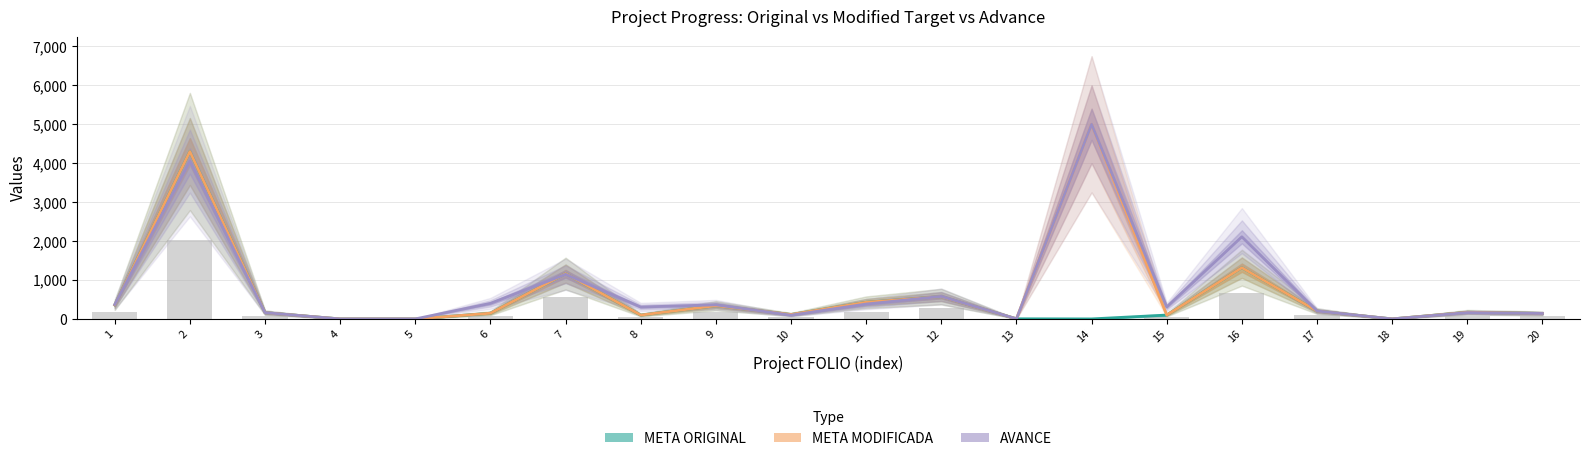

Reading left to right, what are all the values shown in this chart?

META ORIGINAL: 1=358.7	2=4300.0	3=162.0	4=1.0	5=1.0	6=147.3	7=1166.0	8=100.0	9=340.0	10=115.0	11=428.2	12=573.0	13=4.0	14=1.0	15=100.0	16=1317.0	17=203.0	18=1.0	19=171.9	20=142.0
META MODIFICADA: 1=358.7	2=4300.0	3=162.0	4=1.0	5=1.0	6=147.3	7=1166.0	8=100.0	9=340.0	10=115.0	11=428.2	12=573.0	13=4.0	14=5000.0	15=100.0	16=1317.0	17=203.0	18=1.0	19=171.9	20=142.0
AVANCE: 1=370.0	2=4053.7	3=162.2	4=0.0	5=1.0	6=400.0	7=1146.5	8=306.5	9=363.0	10=96.7	11=382.7	12=579.4	13=4.0	14=5000.0	15=307.7	16=2110.0	17=204.0	18=1.0	19=164.0	20=140.7